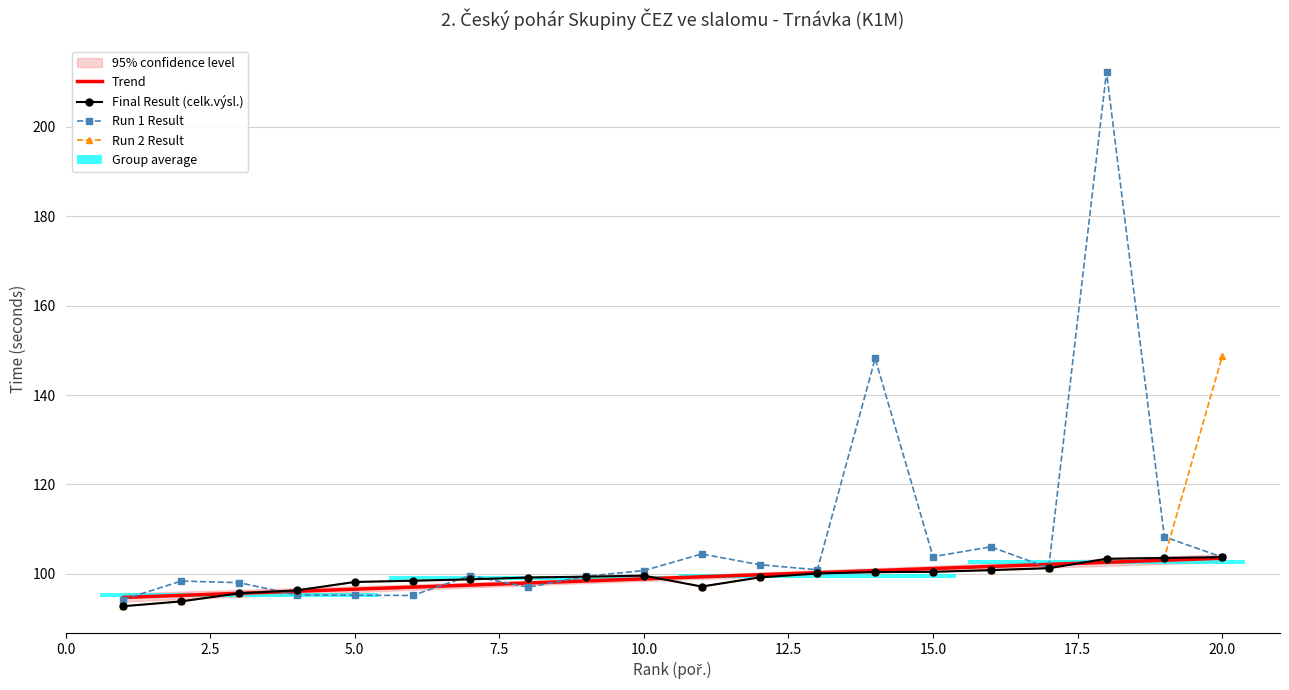

Reading left to right, what are all the values shown in this chart?

Run 1 Result: 1=94.2	2=98.4	3=98.0	4=95.3	5=95.2	6=95.2	7=99.6	8=97.0	9=99.5	10=100.7	11=104.4	12=102.0	13=100.9	14=148.2	15=103.8	16=106.0	17=101.3	18=212.2	19=108.3	20=103.8
Run 2 Result: 1=92.8	2=93.8	3=95.7	4=96.3	5=98.2	6=98.5	7=98.8	8=99.2	9=99.4	10=99.6	11=97.2	12=99.2	13=100.1	14=100.4	15=100.5	16=100.8	17=101.3	18=103.4	19=103.6	20=148.6
Final Result: 1=92.8	2=93.8	3=95.7	4=96.3	5=98.2	6=98.5	7=98.8	8=99.2	9=99.4	10=99.6	11=97.2	12=99.2	13=100.1	14=100.4	15=100.5	16=100.8	17=101.3	18=103.4	19=103.6	20=103.8